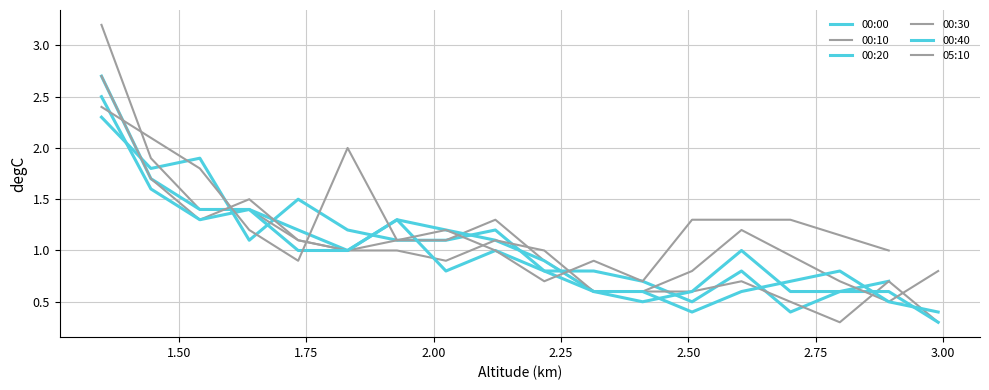

Which series changed the most between 00:10 and 00:30?

1.348